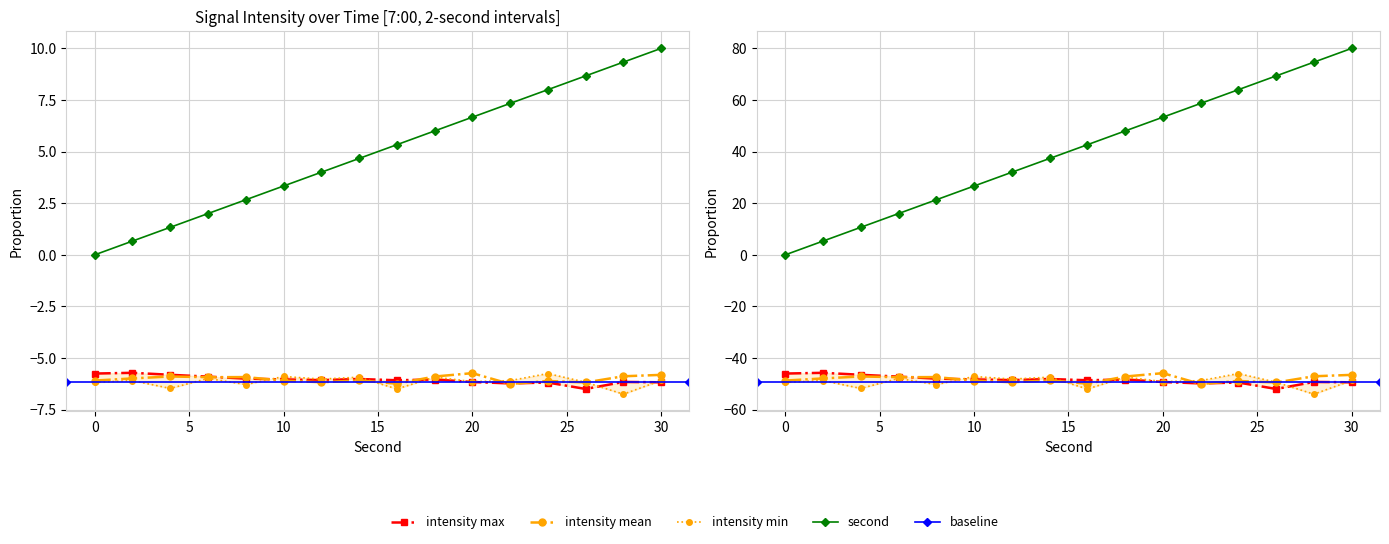

True or false: second (scaled) and intensity(dBm) max-per-minute intersect in this chart.

False